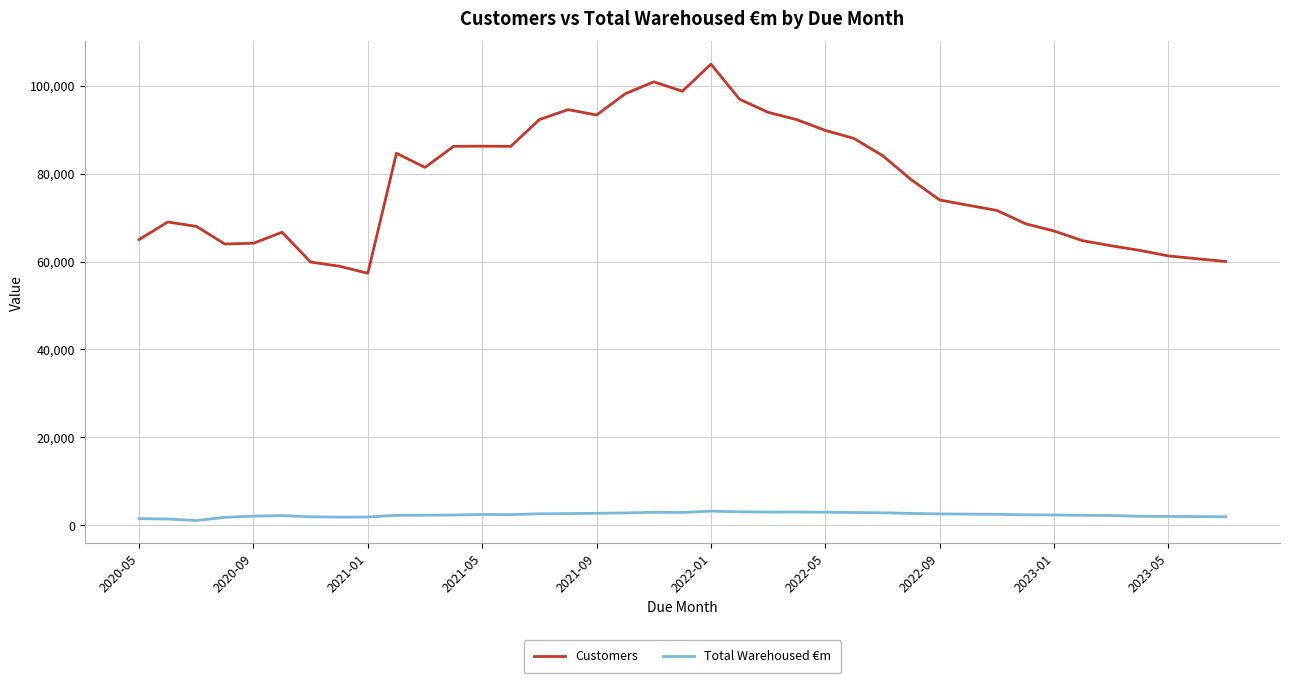

What is the maximum value shown in the chart?

104926